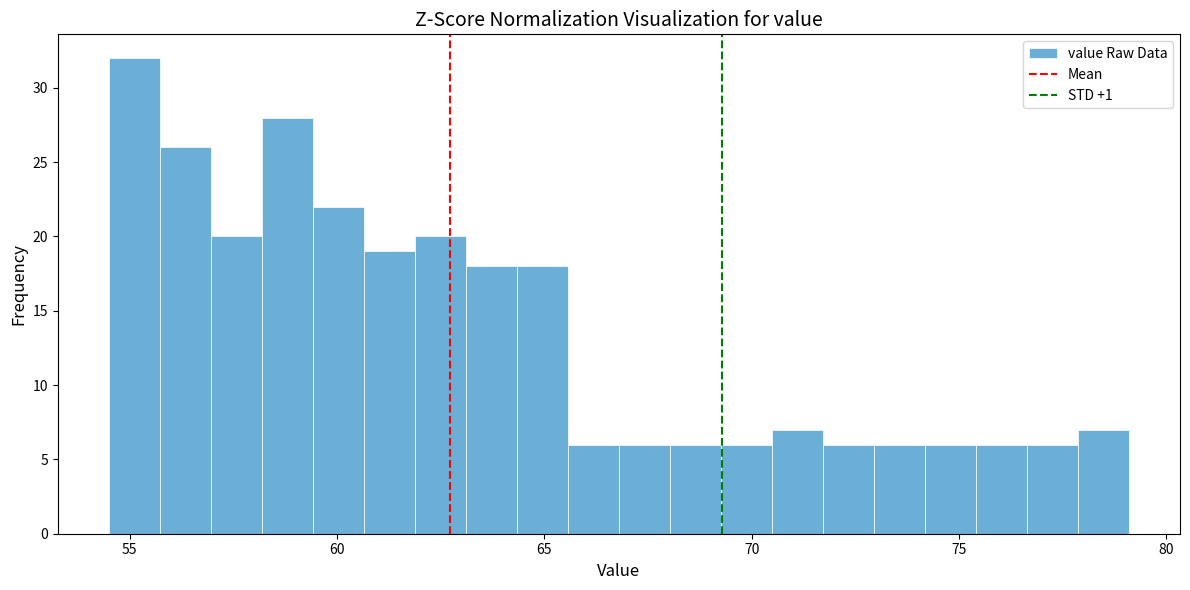

Around what value on the x-axis is the tallest bar? Give the approximate position of its centre, as read against the axis.

55.0